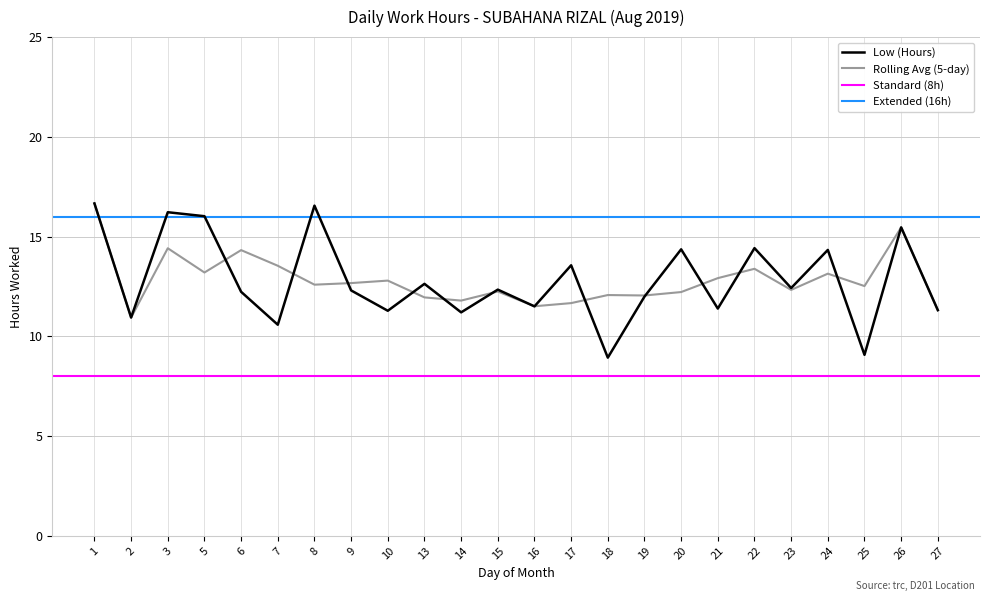

What is the difference between the maximum and minimum values?

7.7